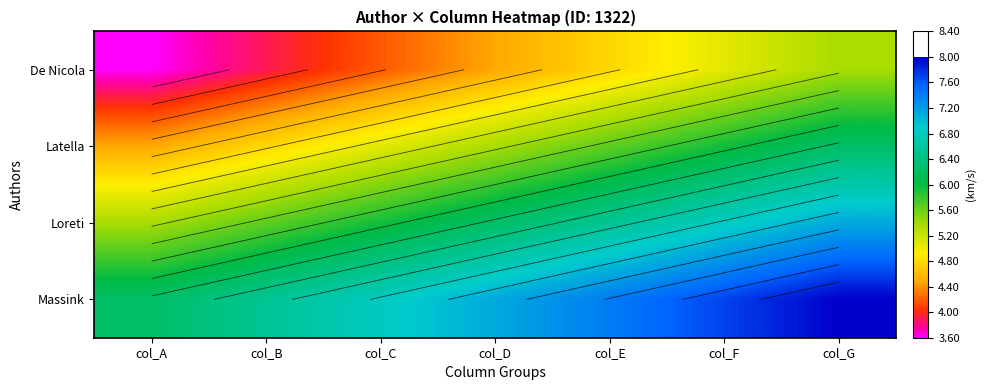

List the series in order of their peak value, highest first.

Massink, Loreti, Latella, De Nicola